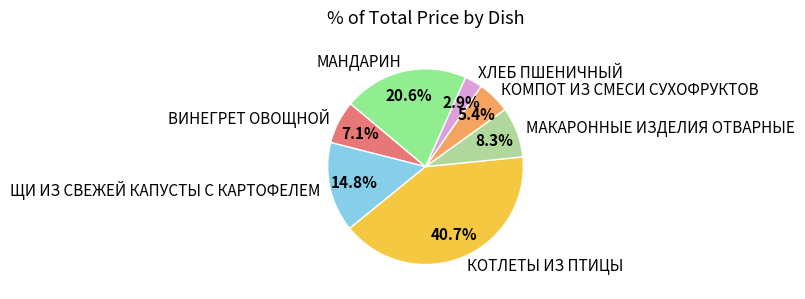

What is the ratio of the value at ВИНЕГРЕТ ОВОЩНОЙ to the value at КОМПОТ ИЗ СМЕСИ СУХОФРУКТОВ?

1.3